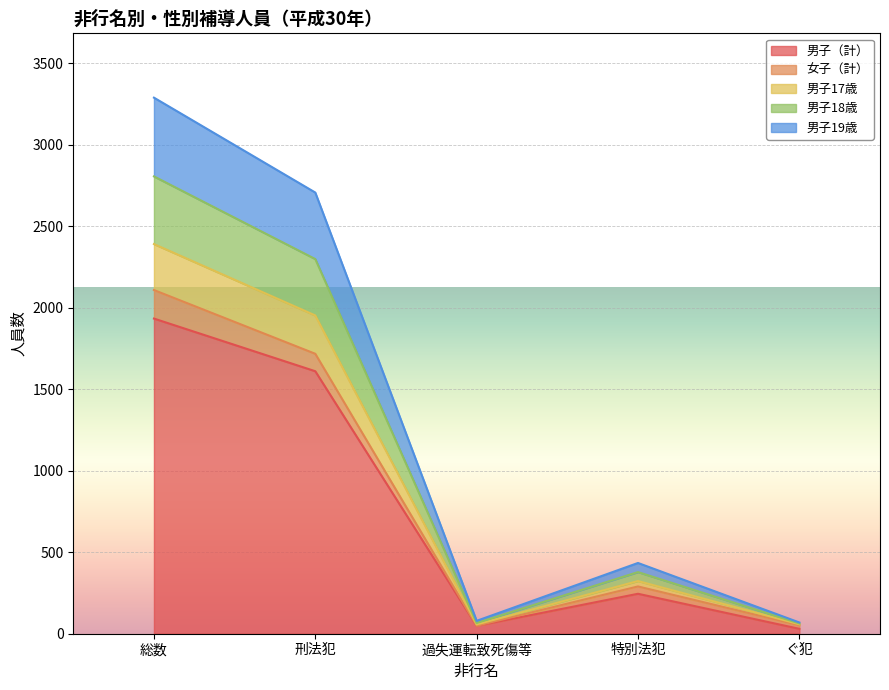

What is the total value across all series at 総数?

3288